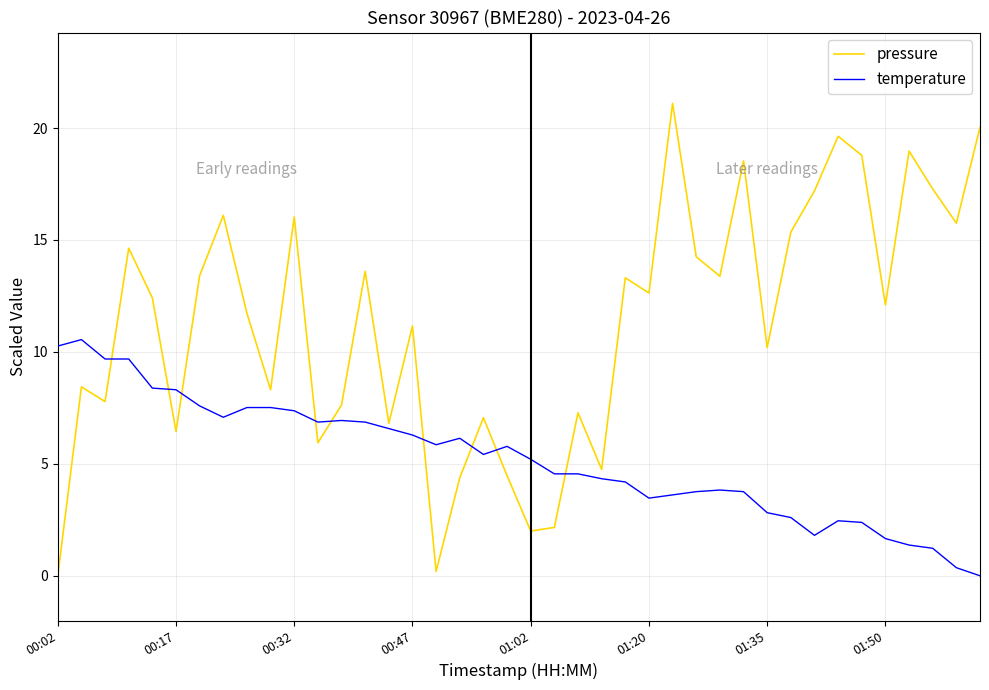

What is the highest value of the temperature series?

10.6